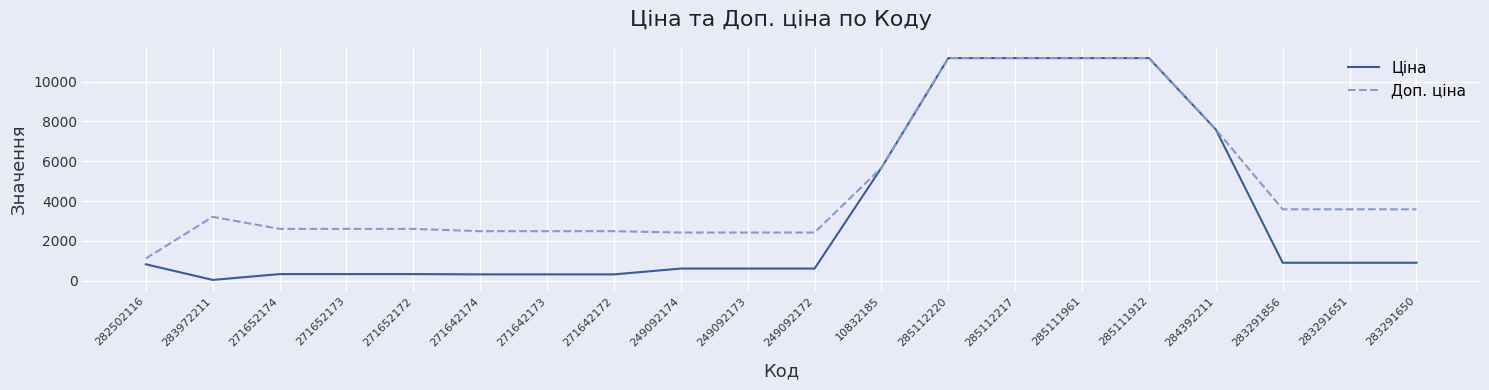

Which series changed the most between 271642173 and 249092172?

Ціна